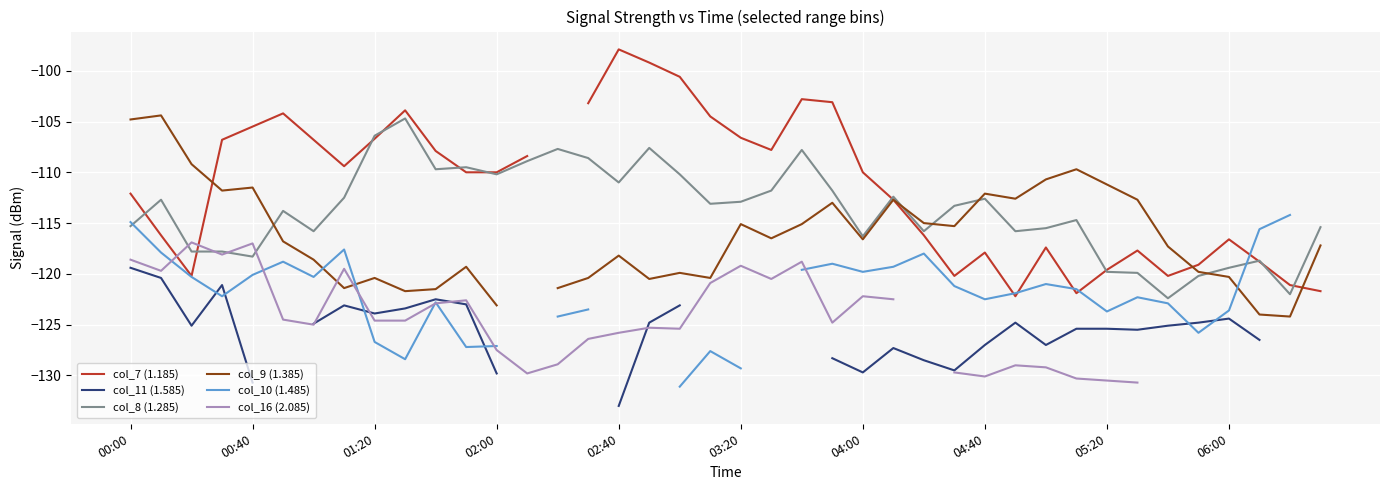

What position from the right is 25?

15